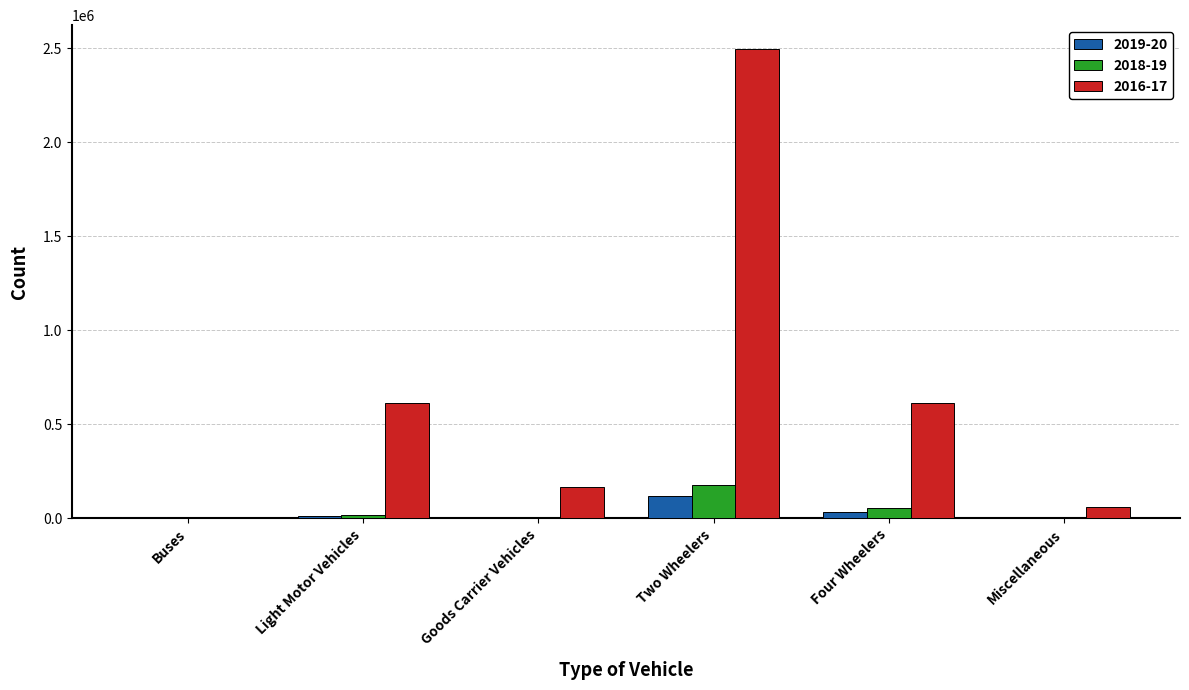

Between Light Motor Vehicles and Goods Carrier Vehicles, which series saw the biggest shift?

2016-17